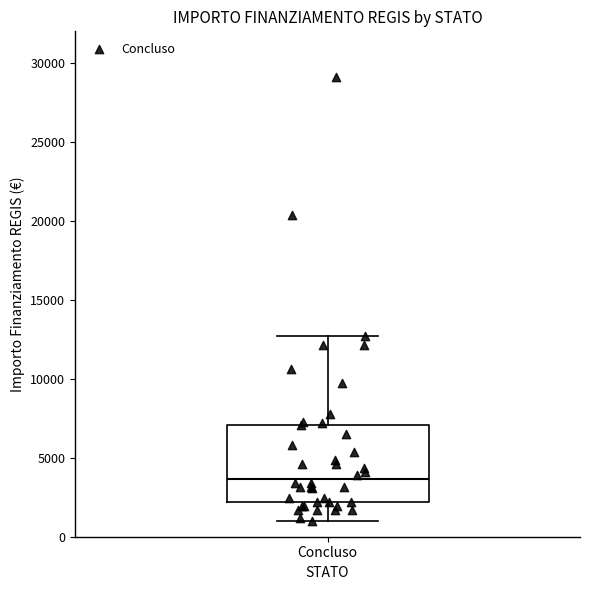

Where does the lower whisker of the box for Concluso end on the y-axis? The values are not printed on the chart, so give them approximately, as read against the axis.

1000